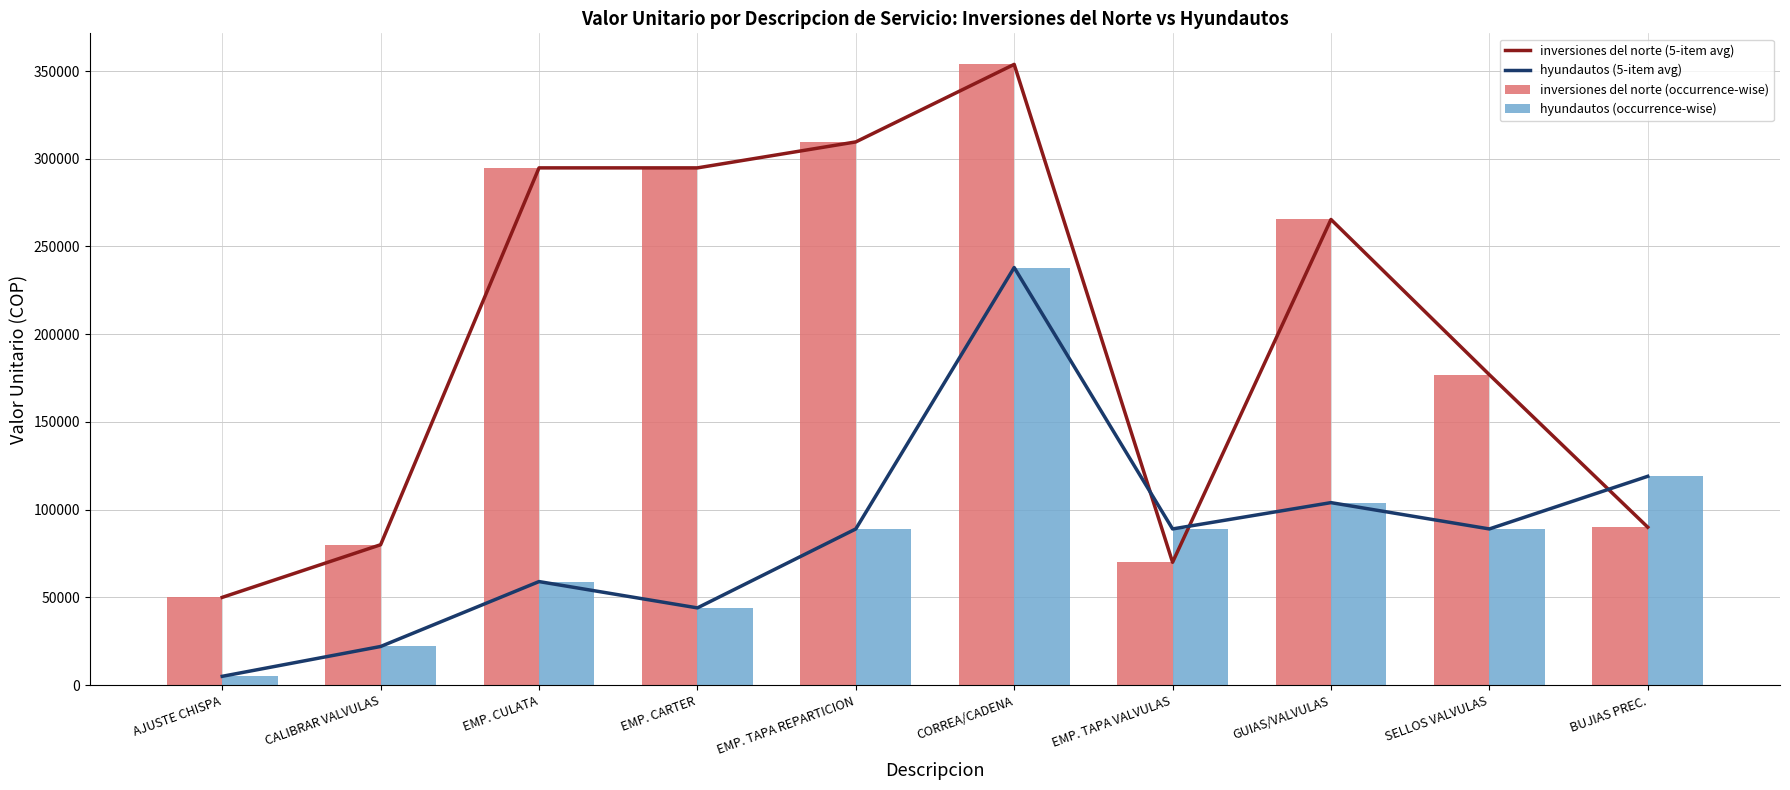

What is the total value across all series at BUJIAS PREC.?

418000